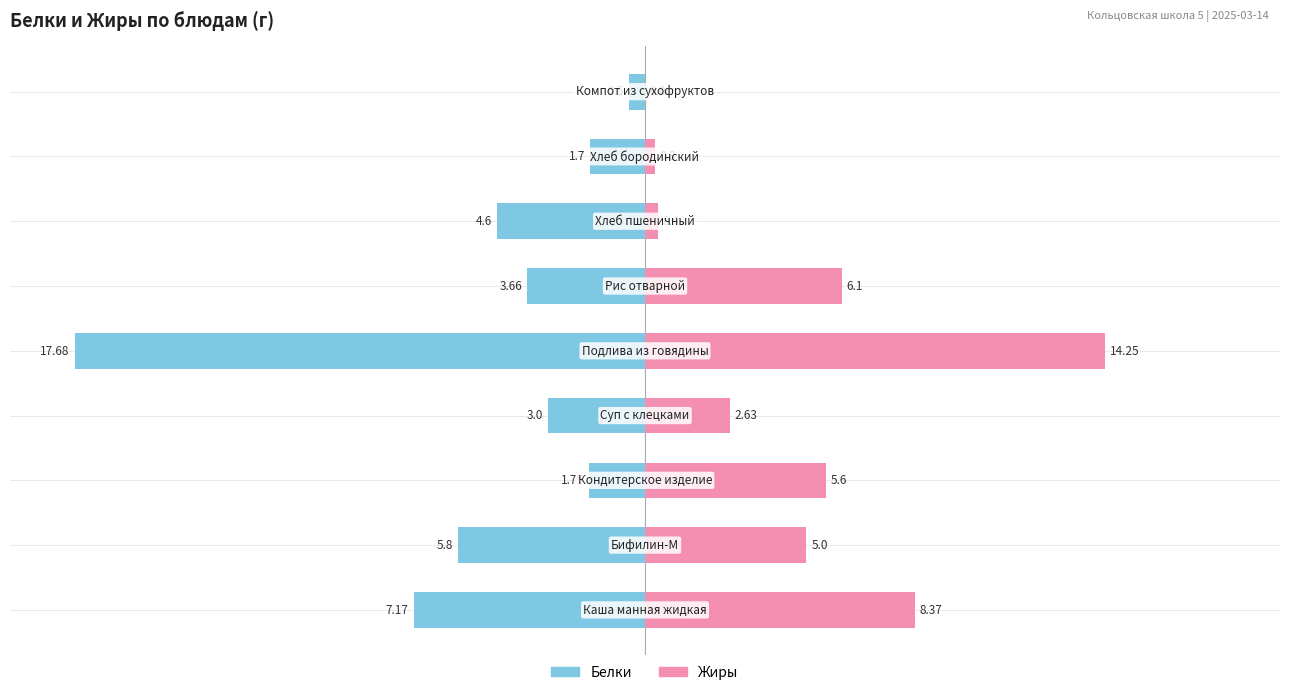

What value does the Белки series have at 6?

-4.6